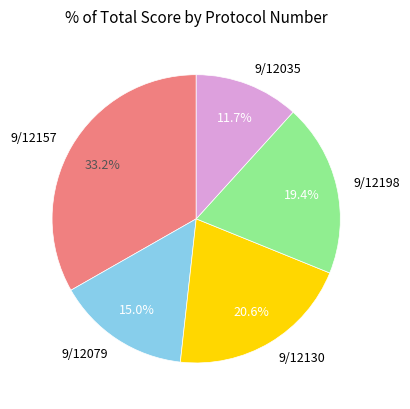

Which slice is the largest?

9/12157